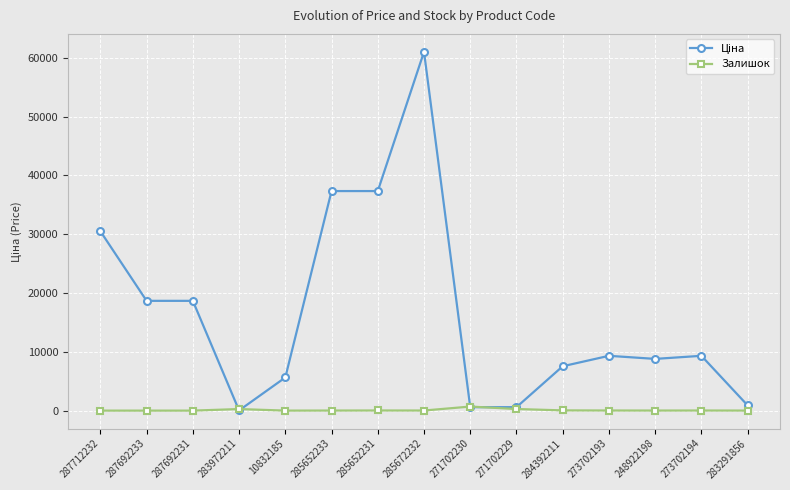

What is the label of the 7th point from the right?

271702230